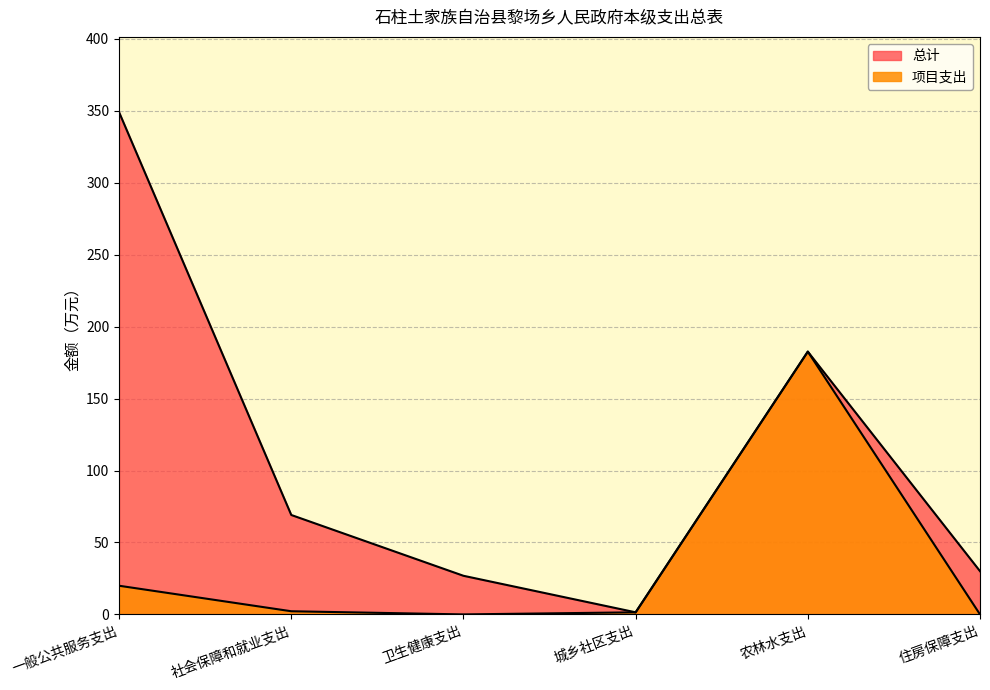

The value of 总计 at 社会保障和就业支出 is 69.1. True or false?

True